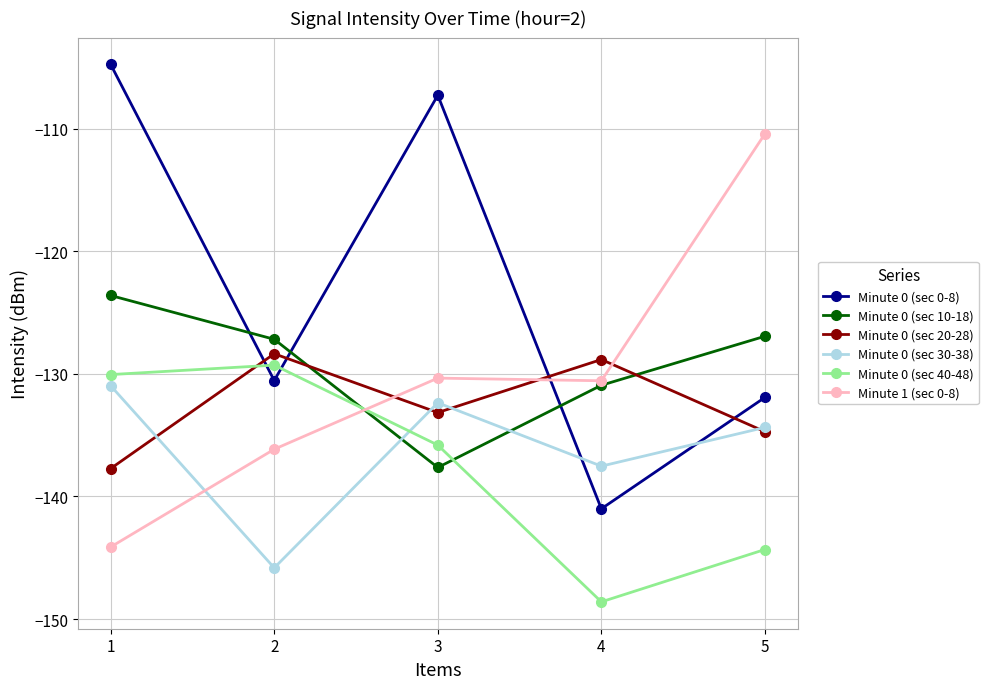

At which label does Minute 0 (sec 0-8) first exceed -130?

1